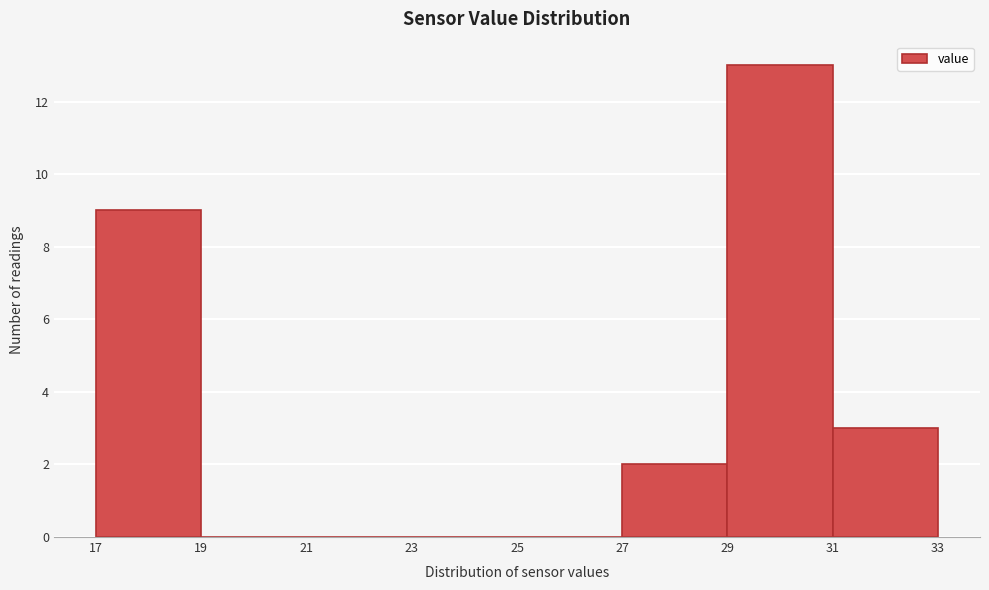

What is the height of the bar covering 29 to 31 on the x-axis? The values are not printed on the chart, so give them approximately, as read against the axis.

13